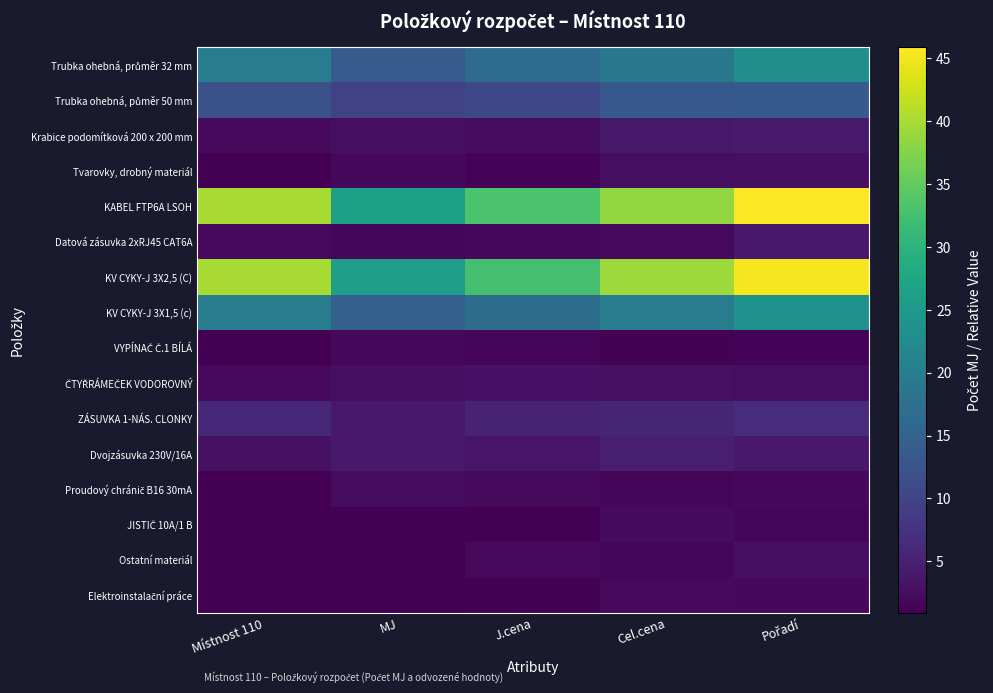

At which category does the chart reach its peak across all series?

Pořadí